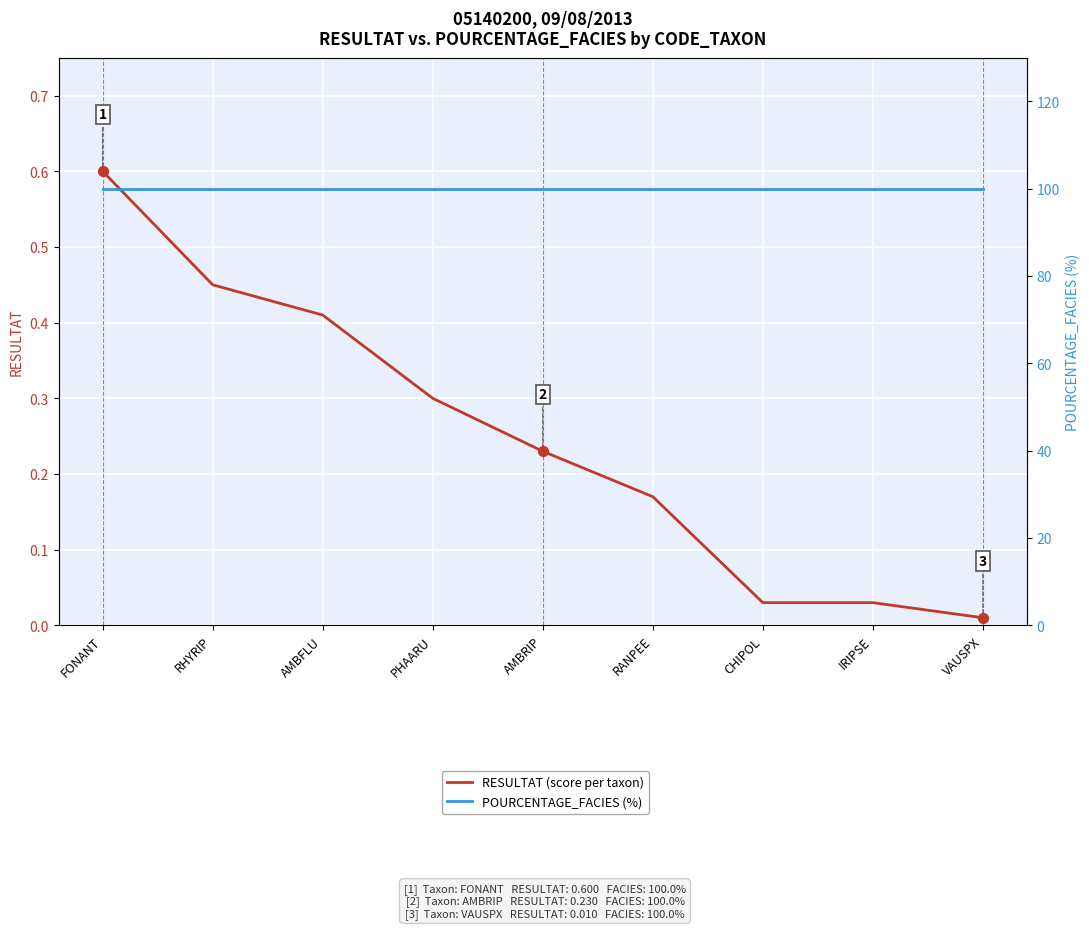

Which series has the largest total across all categories?

POURCENTAGE_FACIES (%)